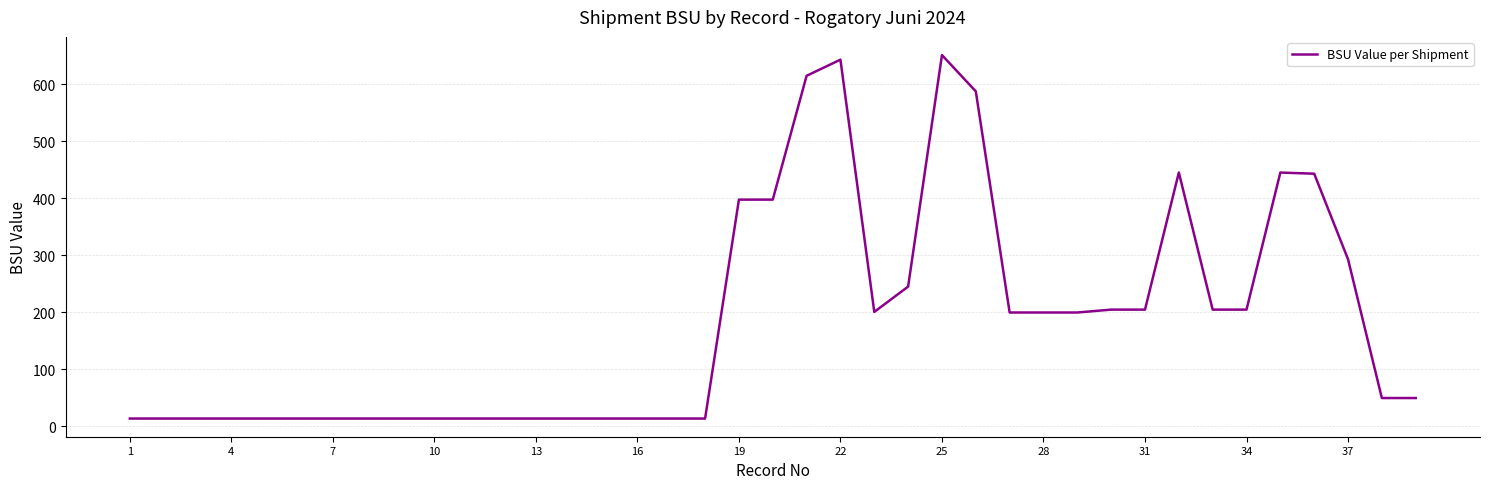

What is the maximum value shown in the chart?

651.6